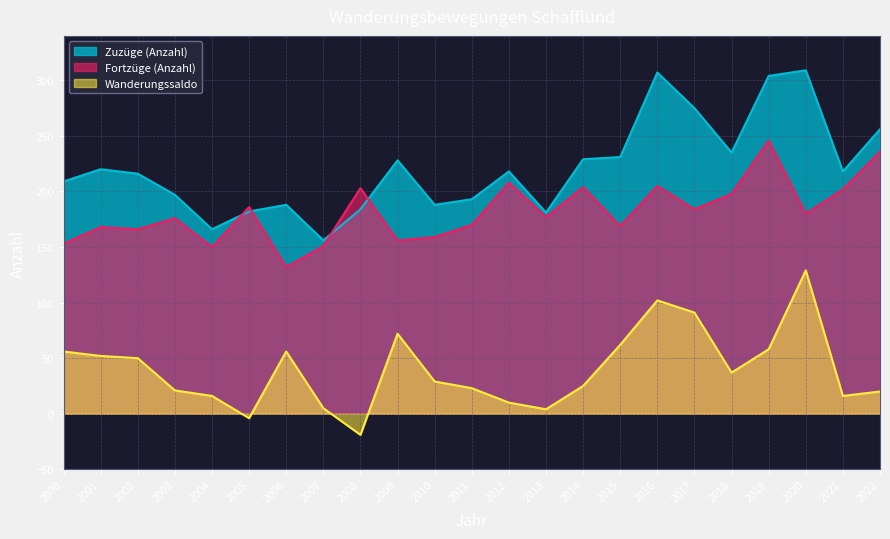

True or false: Zuzüge (Anzahl) and Wanderungssaldo intersect in this chart.

False